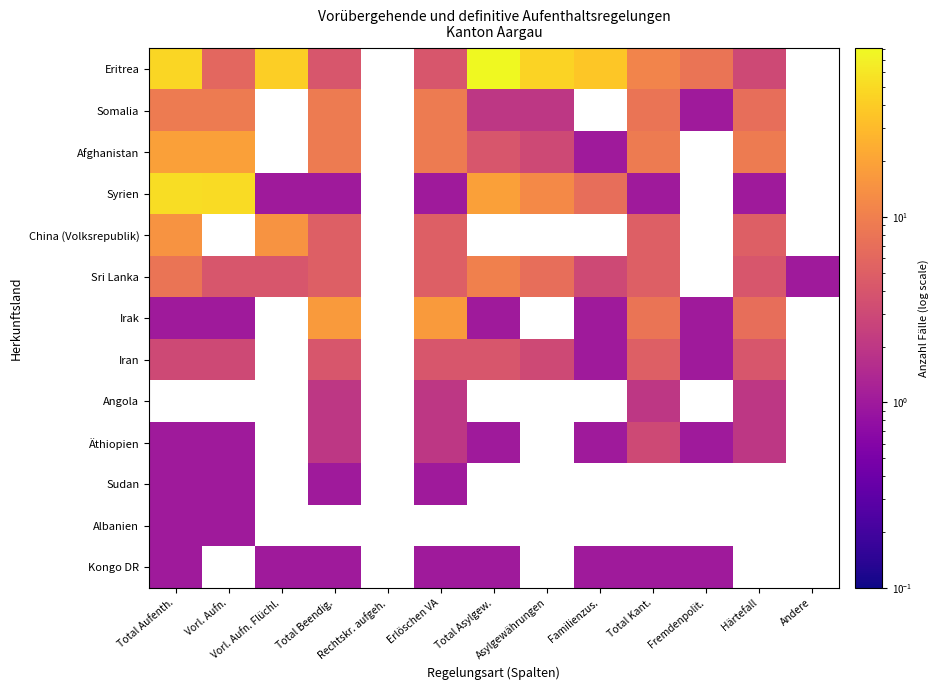

True or false: Sri Lanka has a value of 3.0 at Total Aufenth..

False